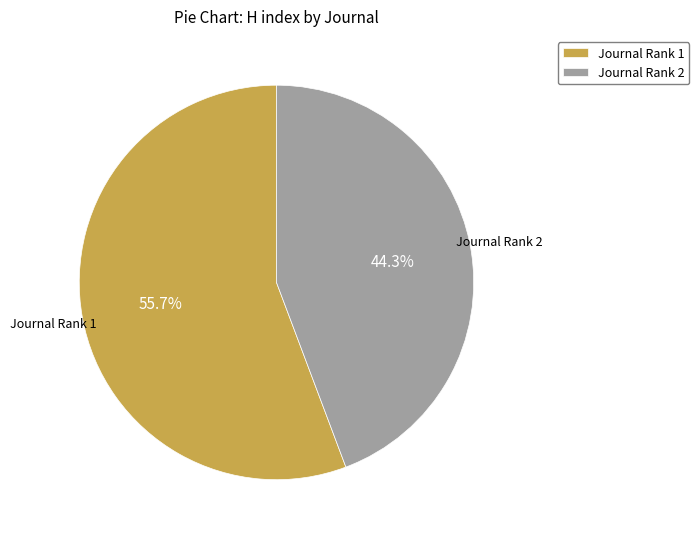

Which slice is the smallest?

Journal Rank 2